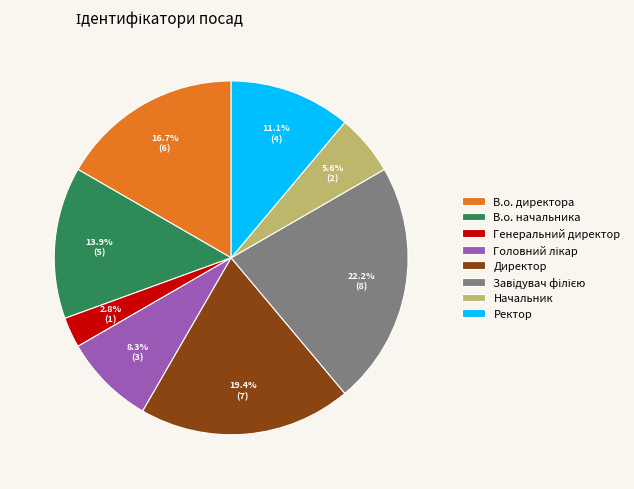

Is it true that В.о. директора is 17% of the pie?

True